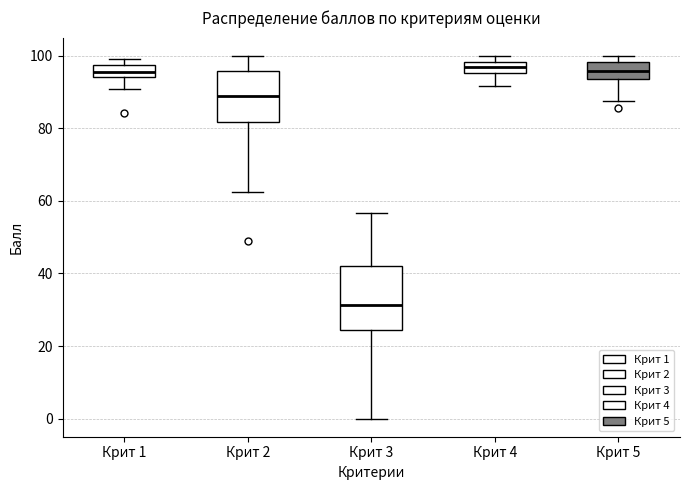

Reading left to right, transcribe this box plot: for each box, give where its median line is, the range the box spans, and where its two whiskers end, as read against the y-axis. The values are not printed on the chart, so give them approximately, as read against the axis.

Крит 1: median 96, box 94 to 98, whiskers 90 to 100
Крит 2: median 90, box 82 to 96, whiskers 62 to 100
Крит 3: median 32, box 24 to 42, whiskers 0 to 56
Крит 4: median 96 (inside the box), box 96 to 98, whiskers 92 to 100
Крит 5: median 96, box 94 to 98, whiskers 88 to 100